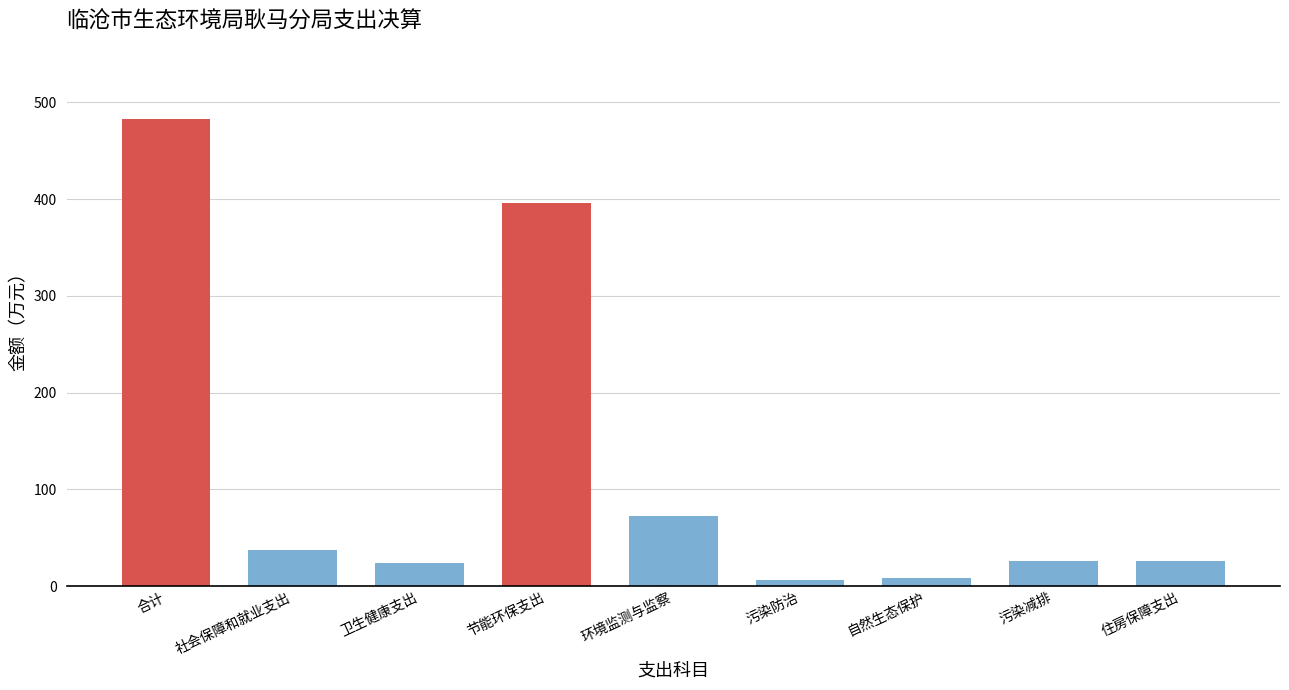

The value at 环境监测与监察 is 72.1. True or false?

True